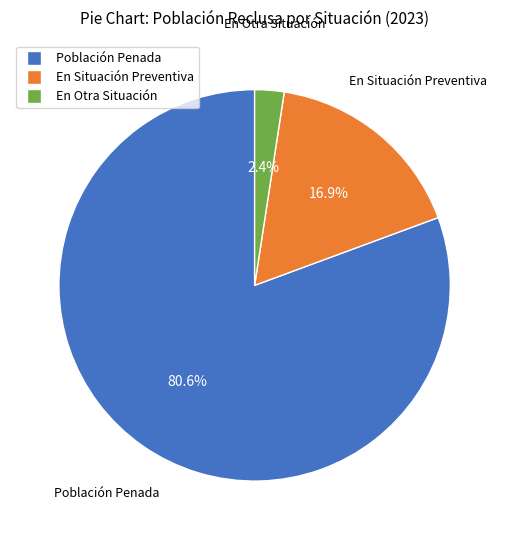

Which category has the smallest portion of the pie?

En Otra Situación